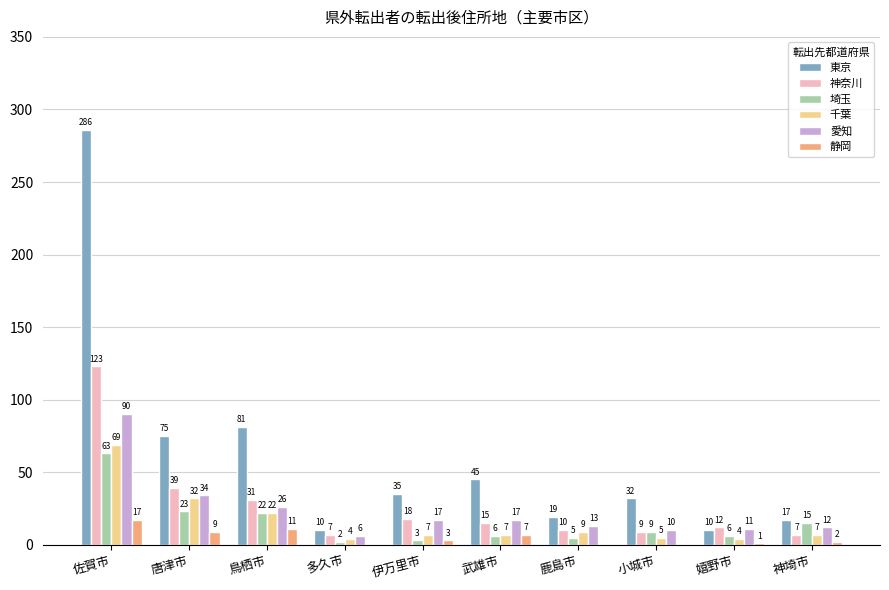

Between 佐賀市 and 小城市, which series saw the biggest shift?

東京